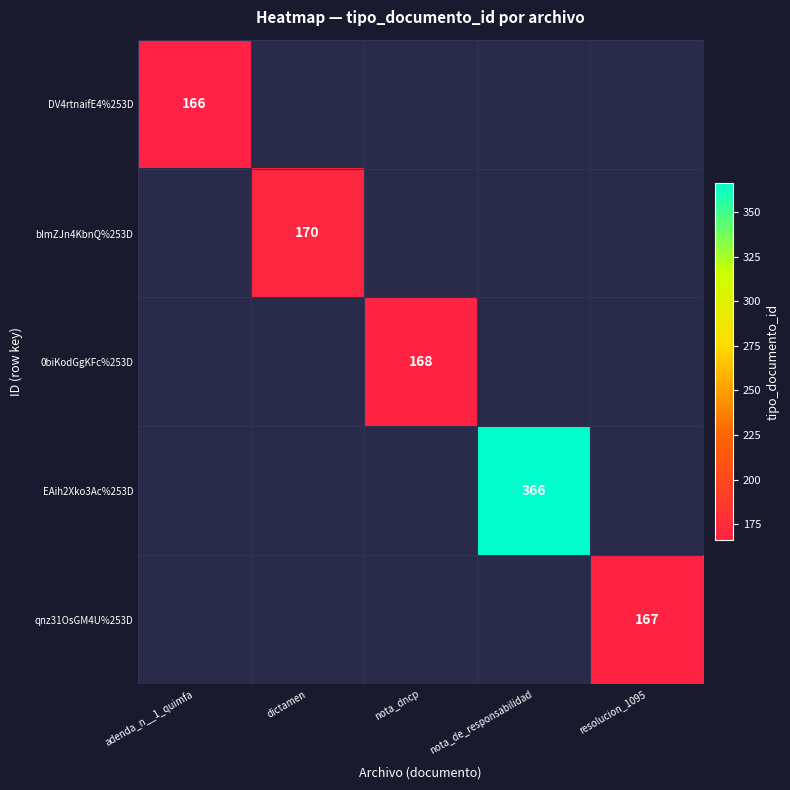

The value of 0biKodGgKFc%253D at nota_dncp is 279. True or false?

False